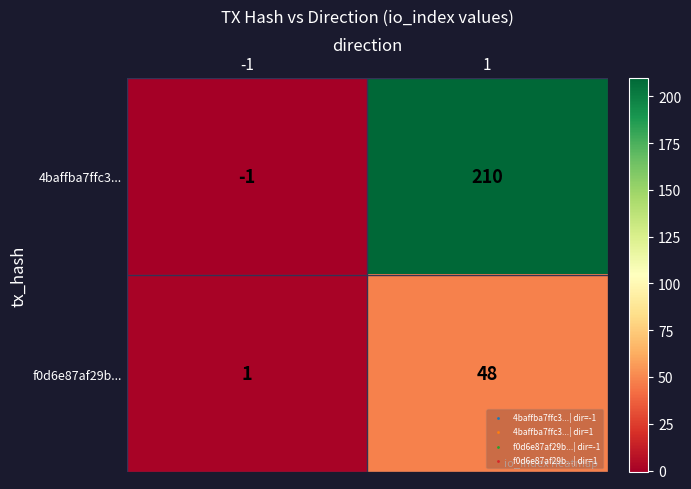

At which category does the chart reach its peak across all series?

1